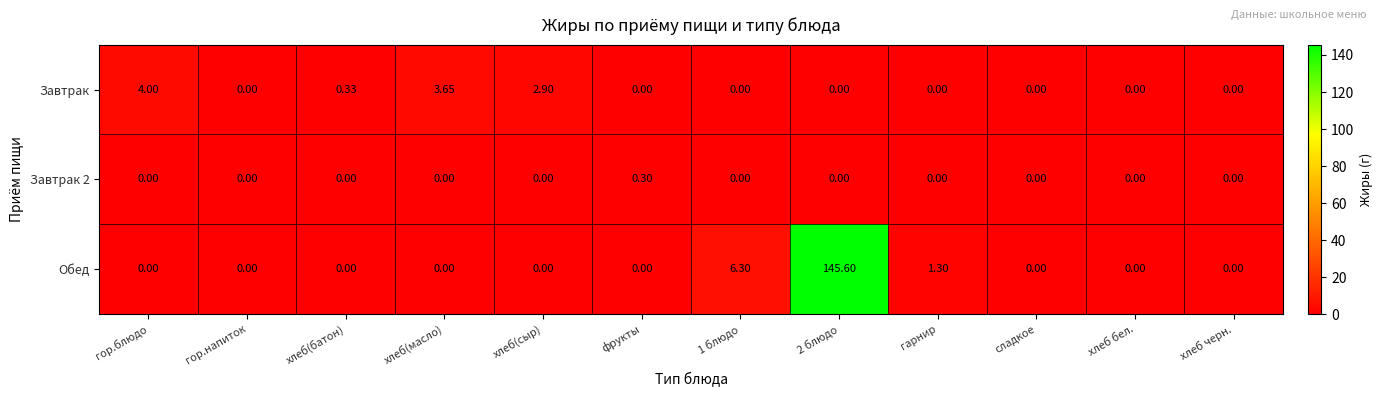

At which category is the sum across all series the highest?

2 блюдо